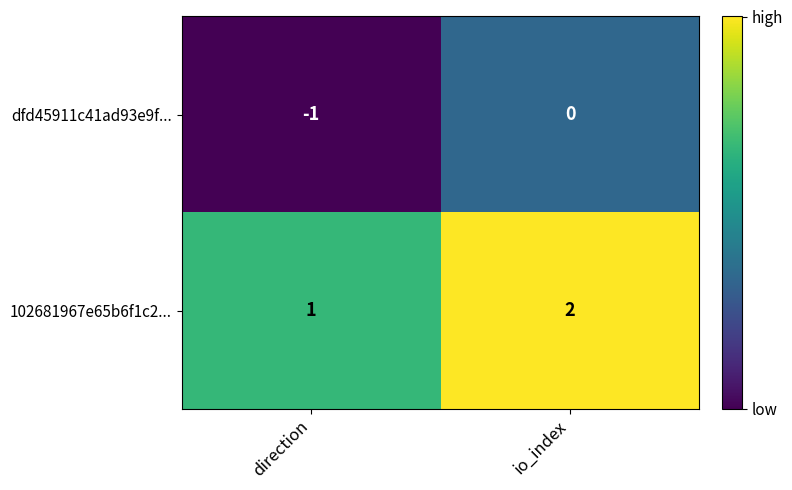

At direction, list the series in order from largest to smallest.

102681967e65b6f1c2..., dfd45911c41ad93e9f...